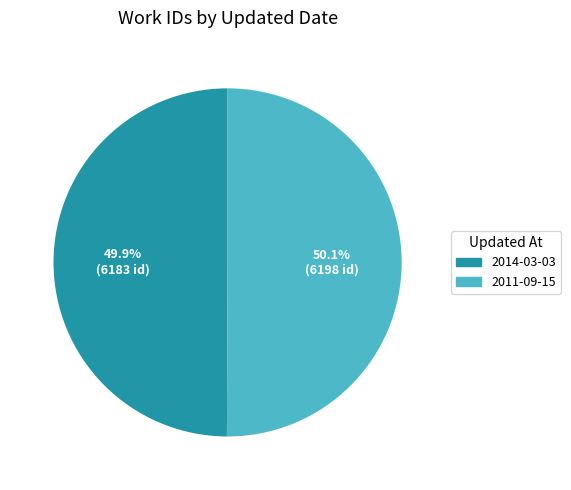

Combined, do 2014-03-03 and 2011-09-15 account for over 50%?

Yes